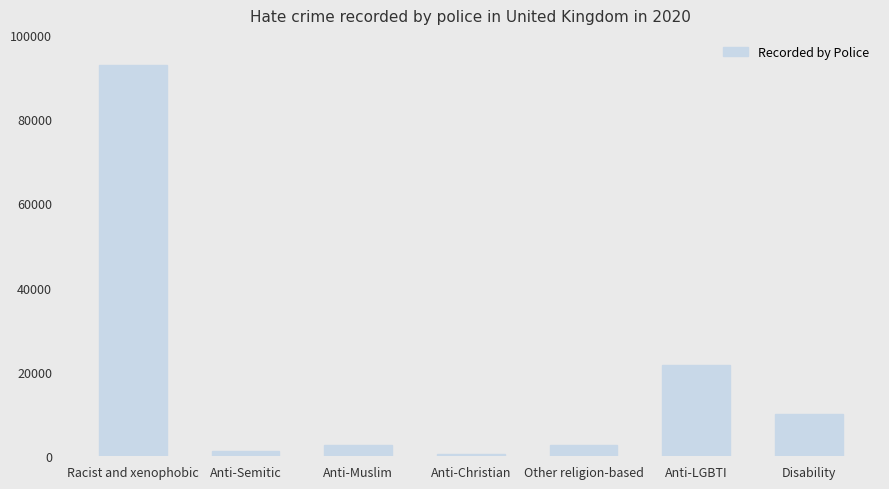

What is the label of the 2nd bar from the right?

Anti-LGBTI